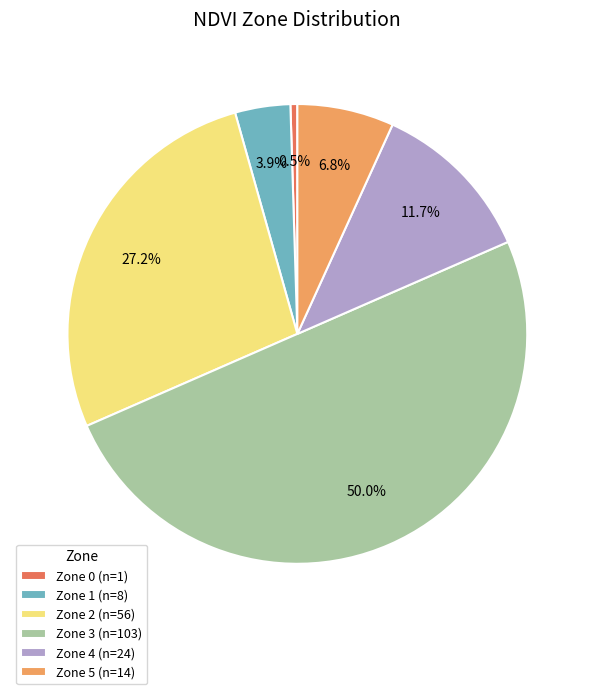

Between Zone 2 (n=56) and Zone 3 (n=103), which is larger?

Zone 3 (n=103)